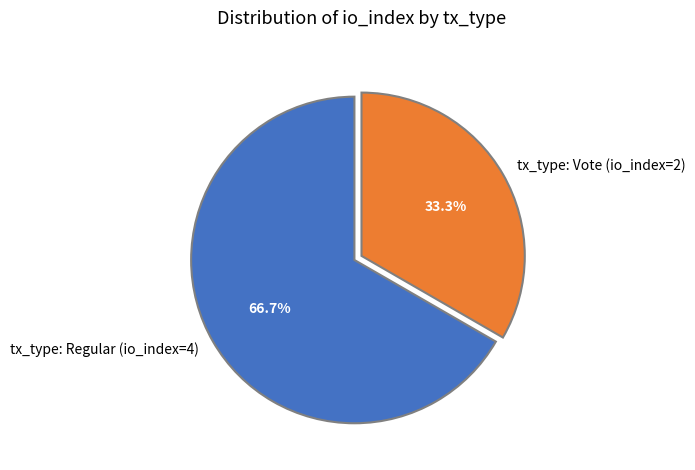

Rank the categories by value from highest to lowest.

tx_type: Regular (io_index=4), tx_type: Vote (io_index=2)